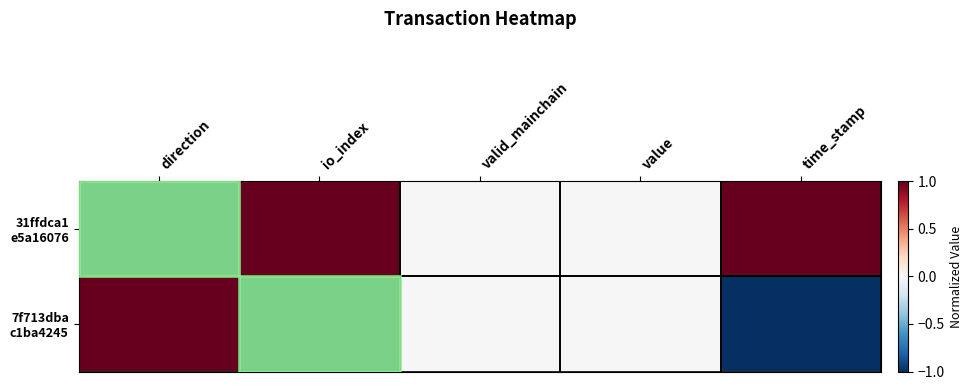

Rank the series by their average value, from highest to lowest.

31ffdca1 e5a16076, 7f713dba c1ba4245